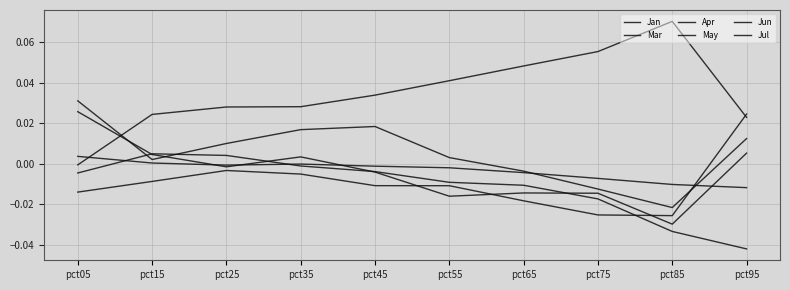

True or false: Jan and Mar intersect in this chart.

True